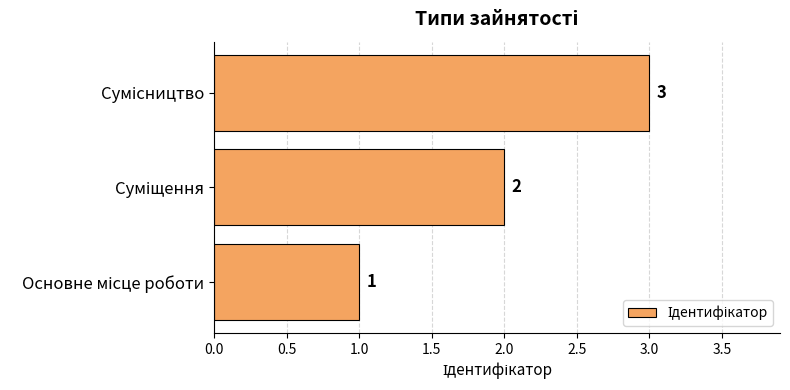

What is the sum of all values?

6